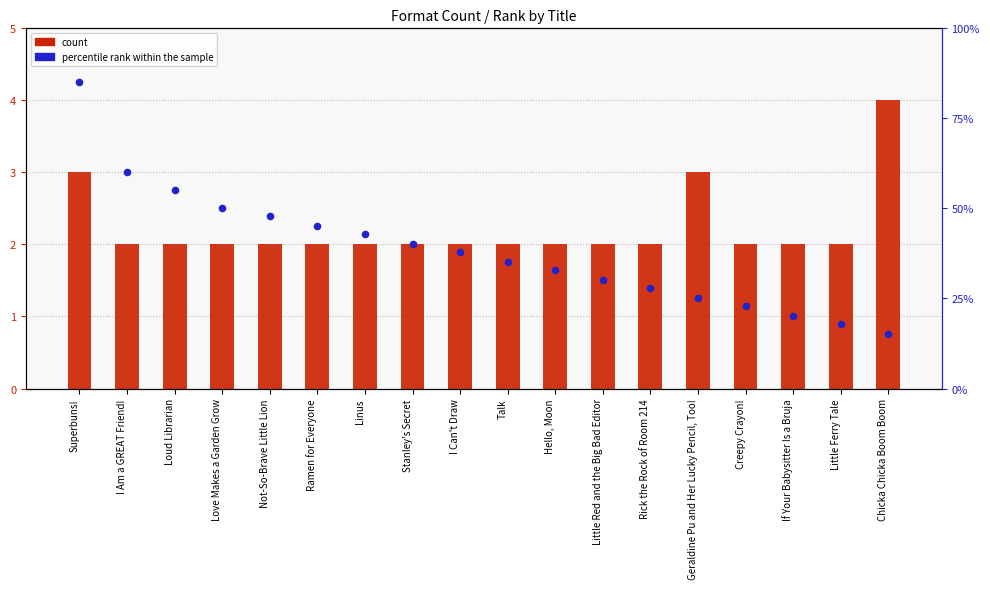

Which series has the widest spread of Y values?

count